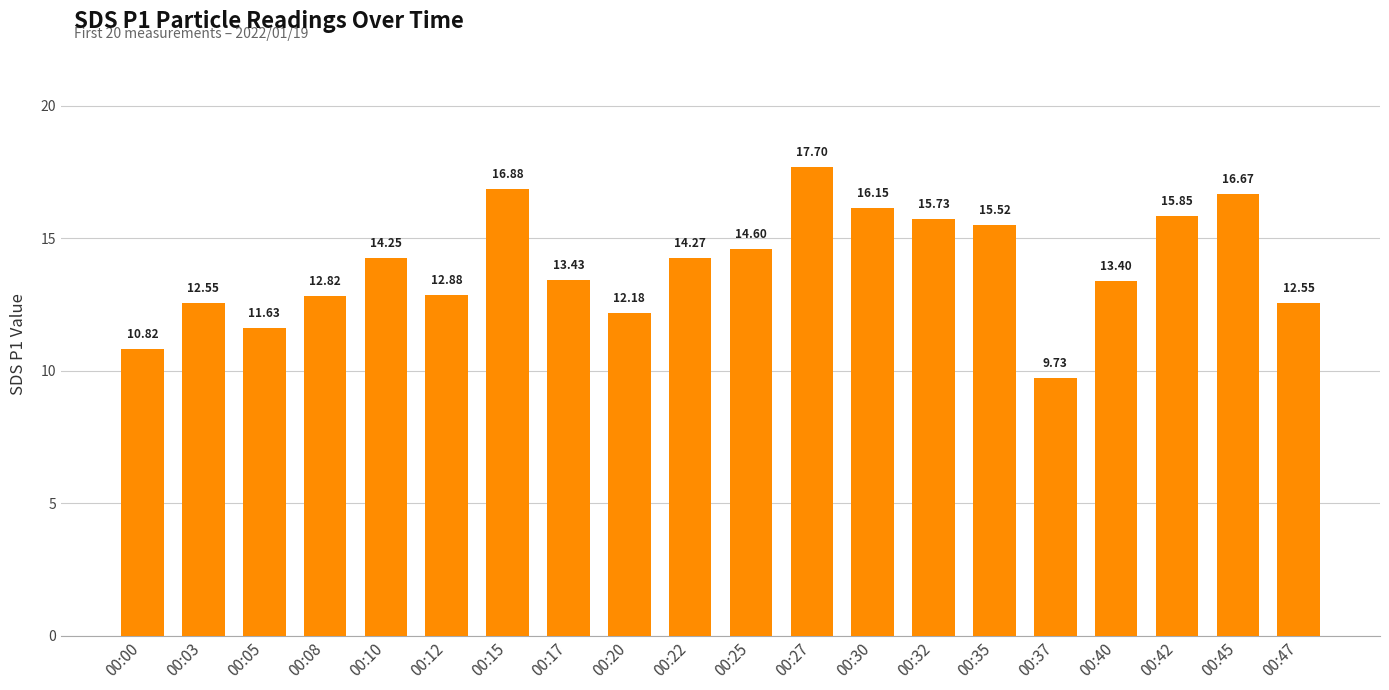

True or false: the data shows 14.6 at 00:25.

True